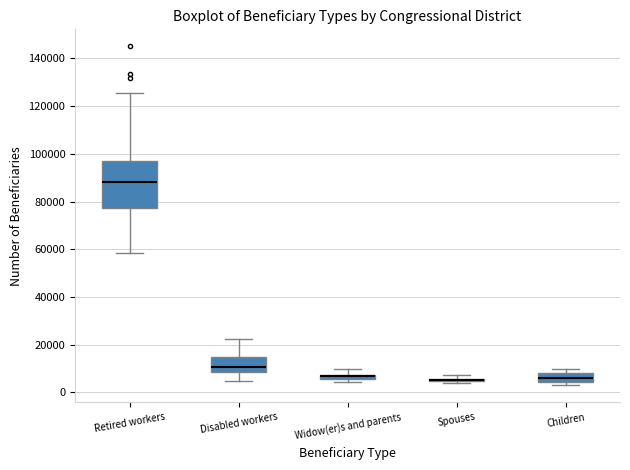

Where is the lower edge of the box for Retired workers on the y-axis? The values are not printed on the chart, so give them approximately, as read against the axis.

78000